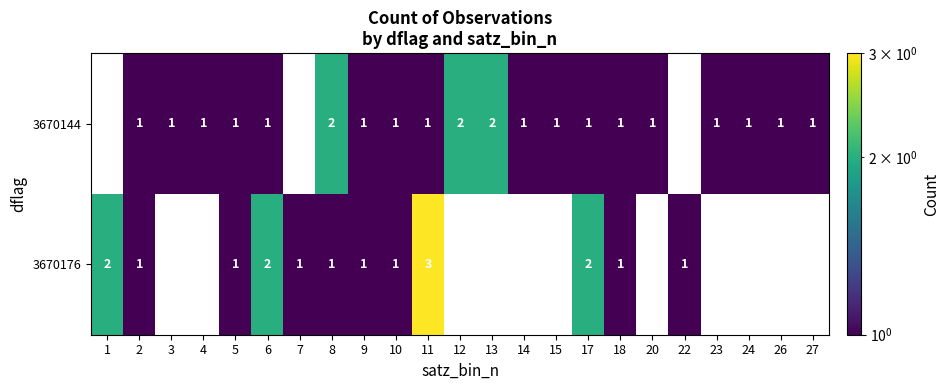

The 3670144 series shows 1 at 13. True or false?

False